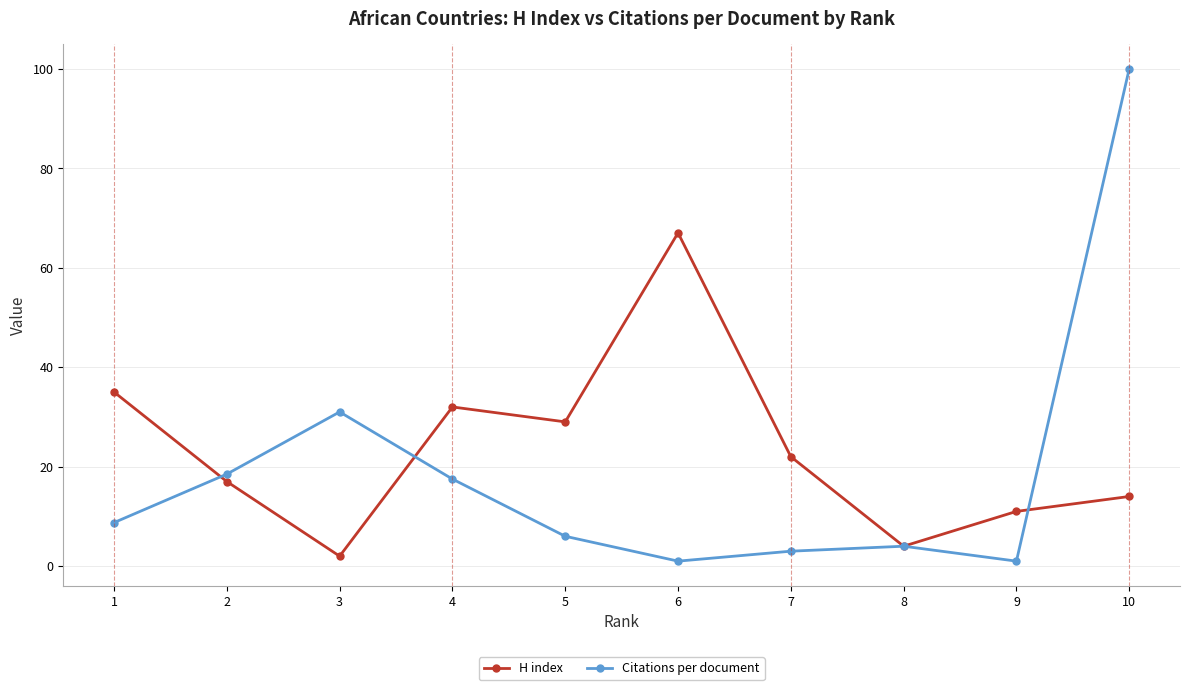

In Citations per document, how many points are higher than both neighbors (excluding endpoints)?

2